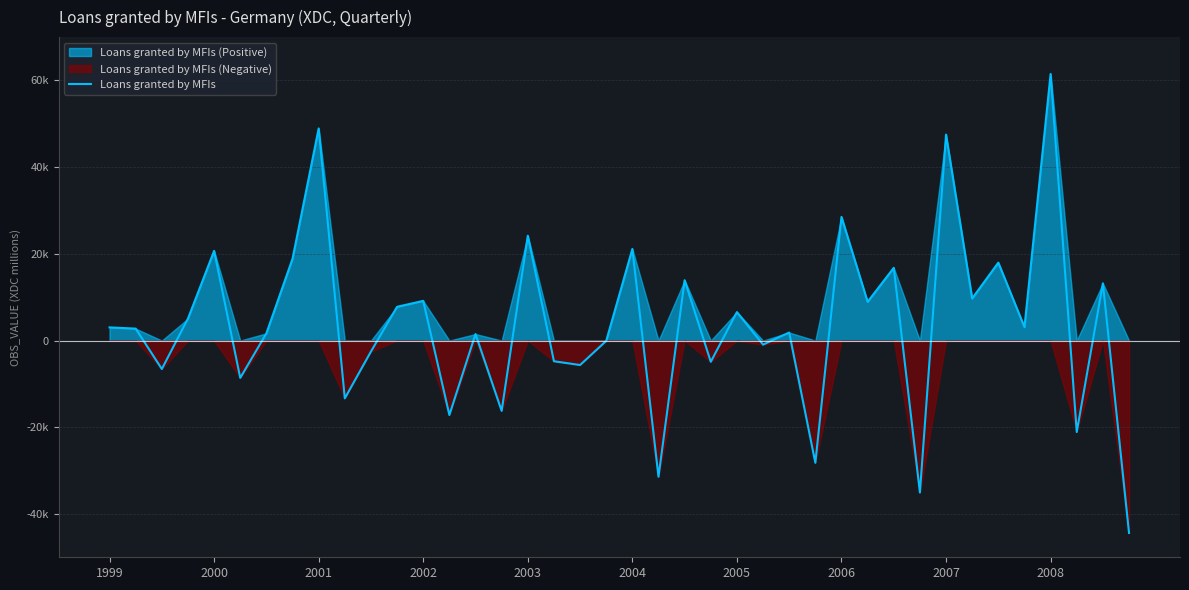

How many data points are less than 3032?

20